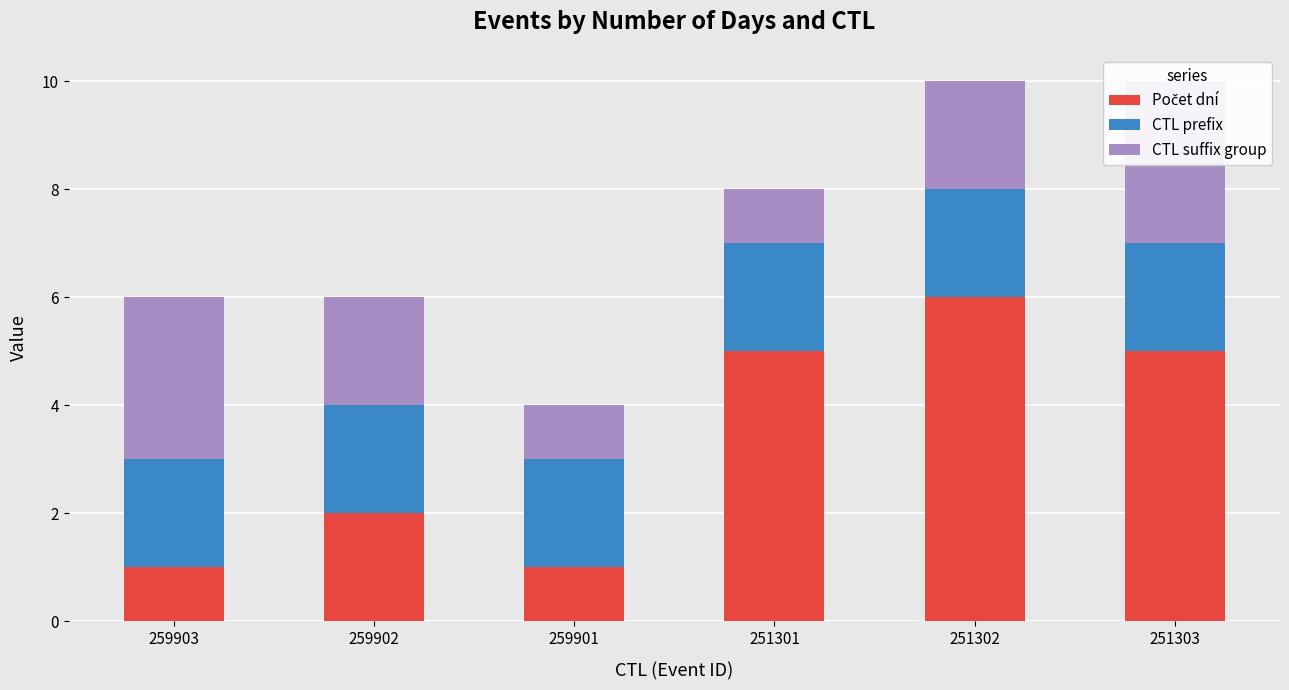

Reading left to right, transcribe all the data shown in this chart.

Počet dní: 259903=1	259902=2	259901=1	251301=5	251302=6	251303=5
CTL prefix: 259903=2	259902=2	259901=2	251301=2	251302=2	251303=2
CTL suffix group: 259903=3	259902=2	259901=1	251301=1	251302=2	251303=3